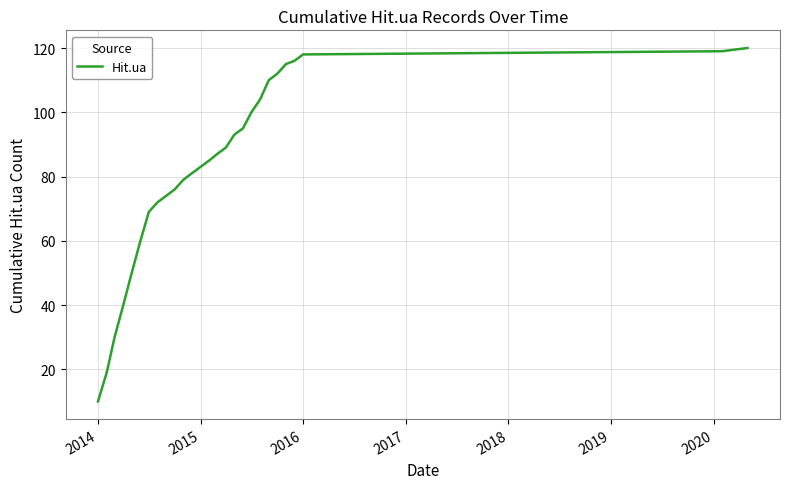

What is the greatest value displayed?

120